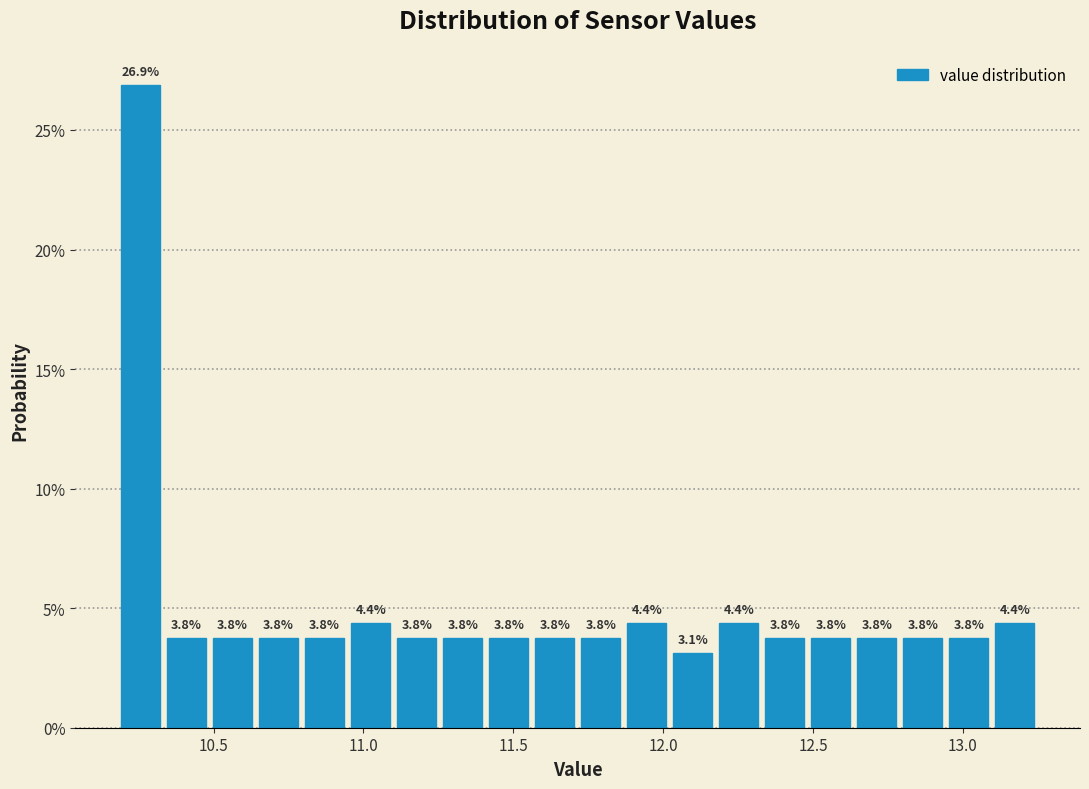

Read against the x-axis, roughly where is the centre of the tallest bar?

10.25